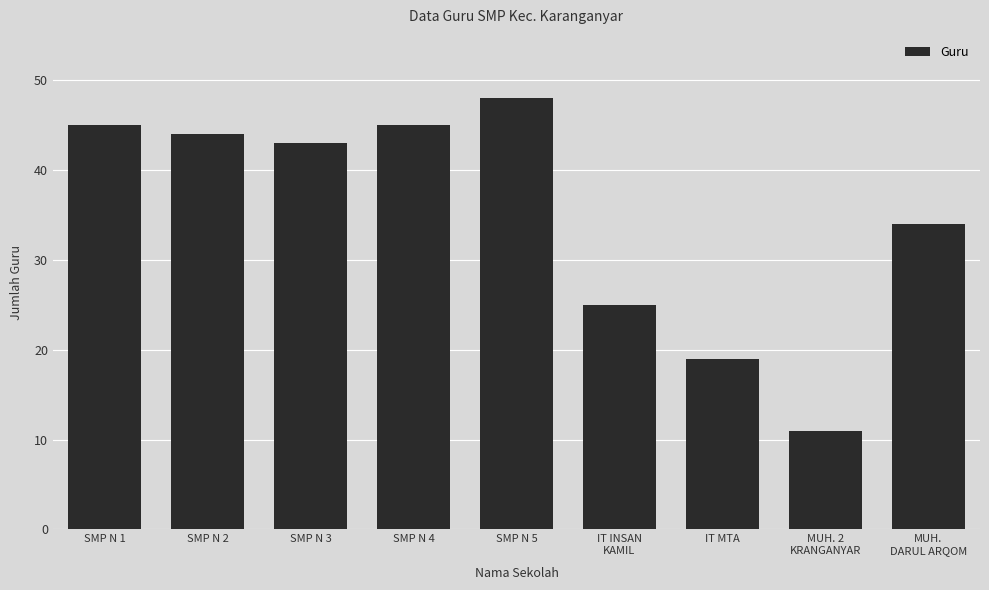

What is the value of the 8th bar from the left?

11